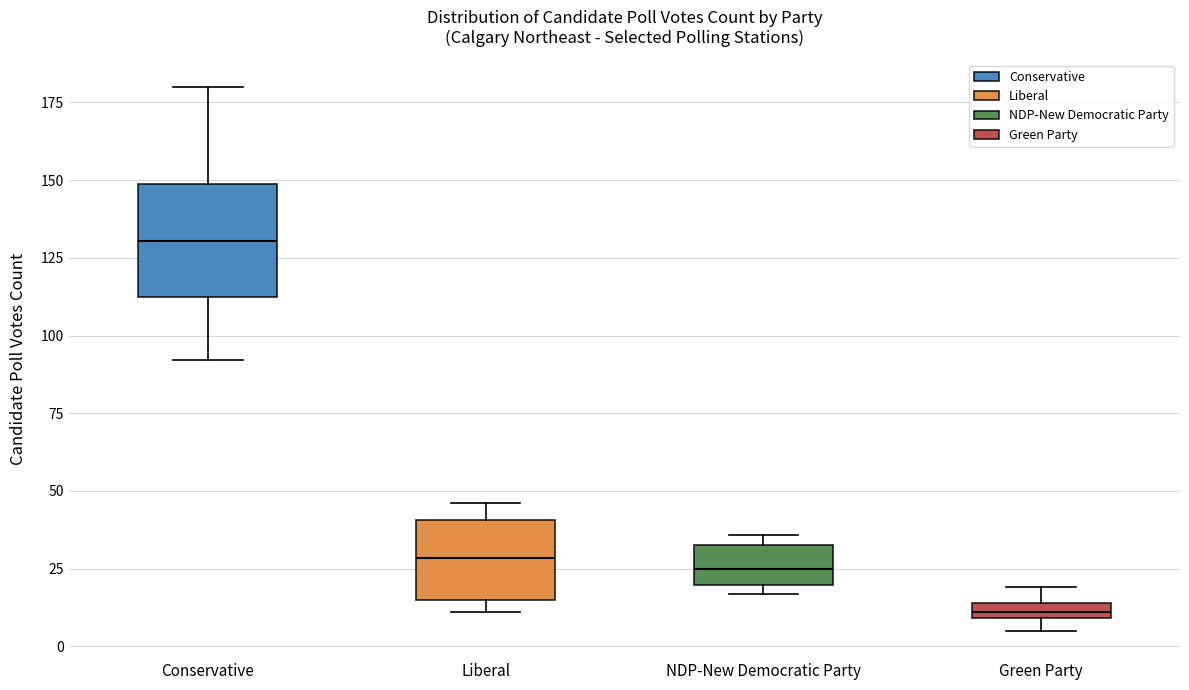

Comparing the boxes themselves (not the whiskers), which one is the tallest?

Conservative